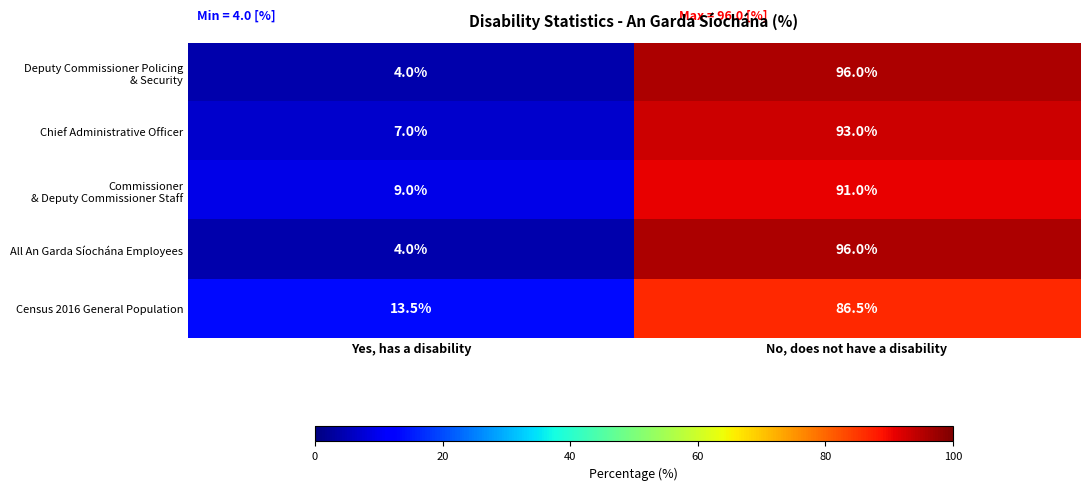

What is the sum of all Chief Administrative Officer values?

100.0